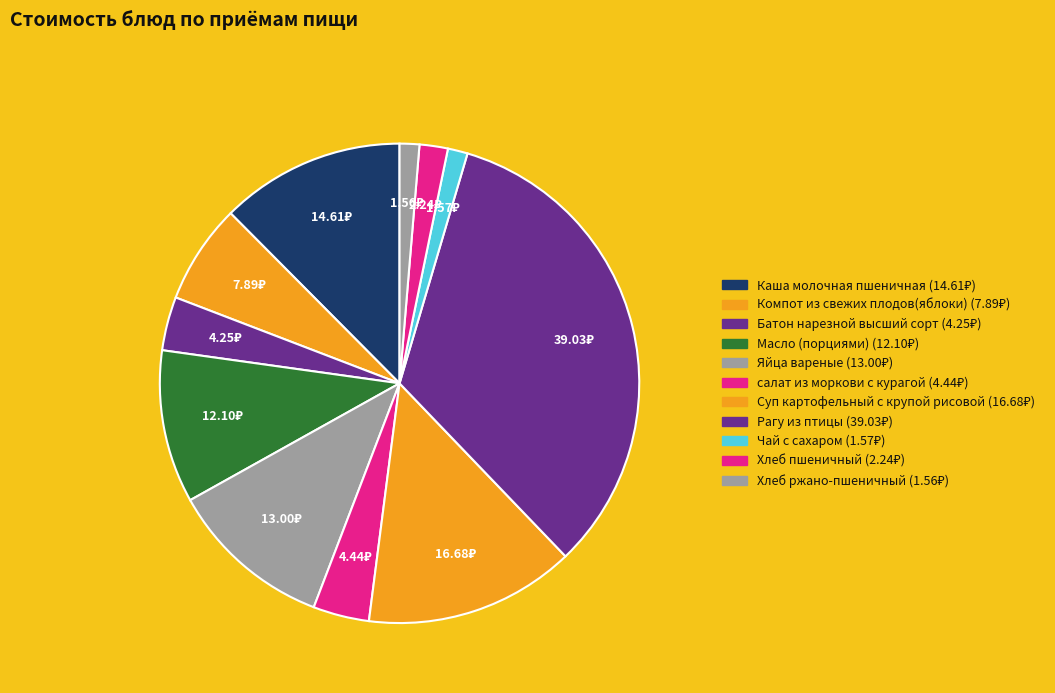

Count the number of slices in the pie.

11